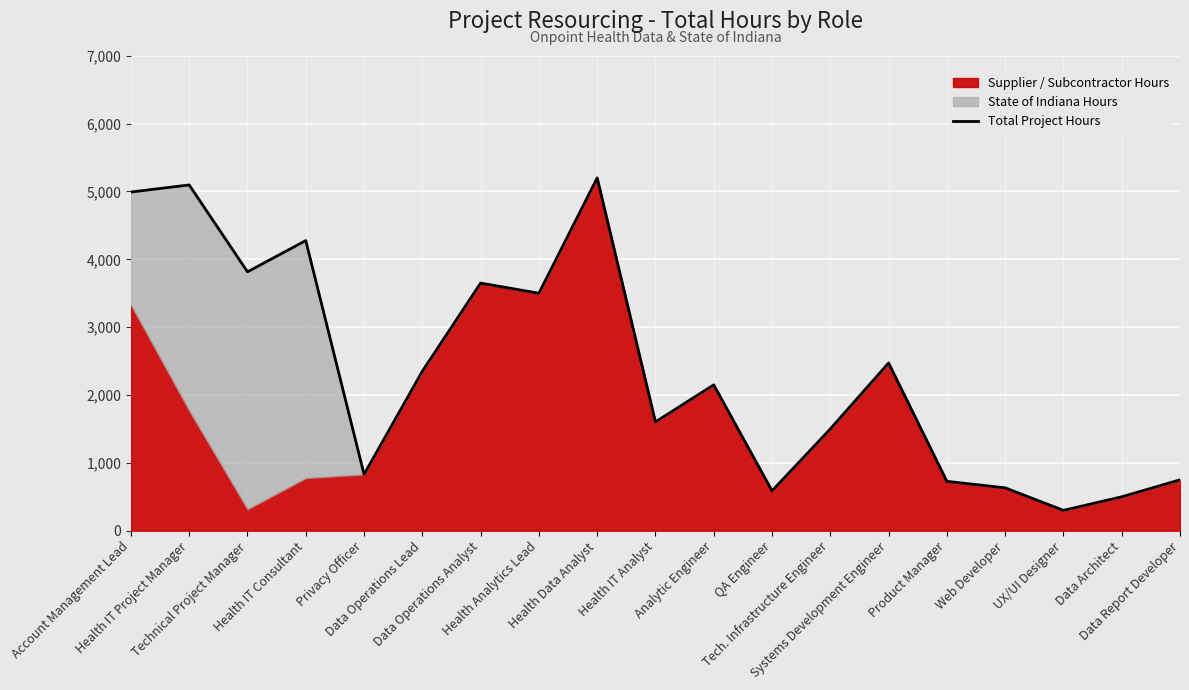

Where does the data first go above 2150?

Account Management Lead